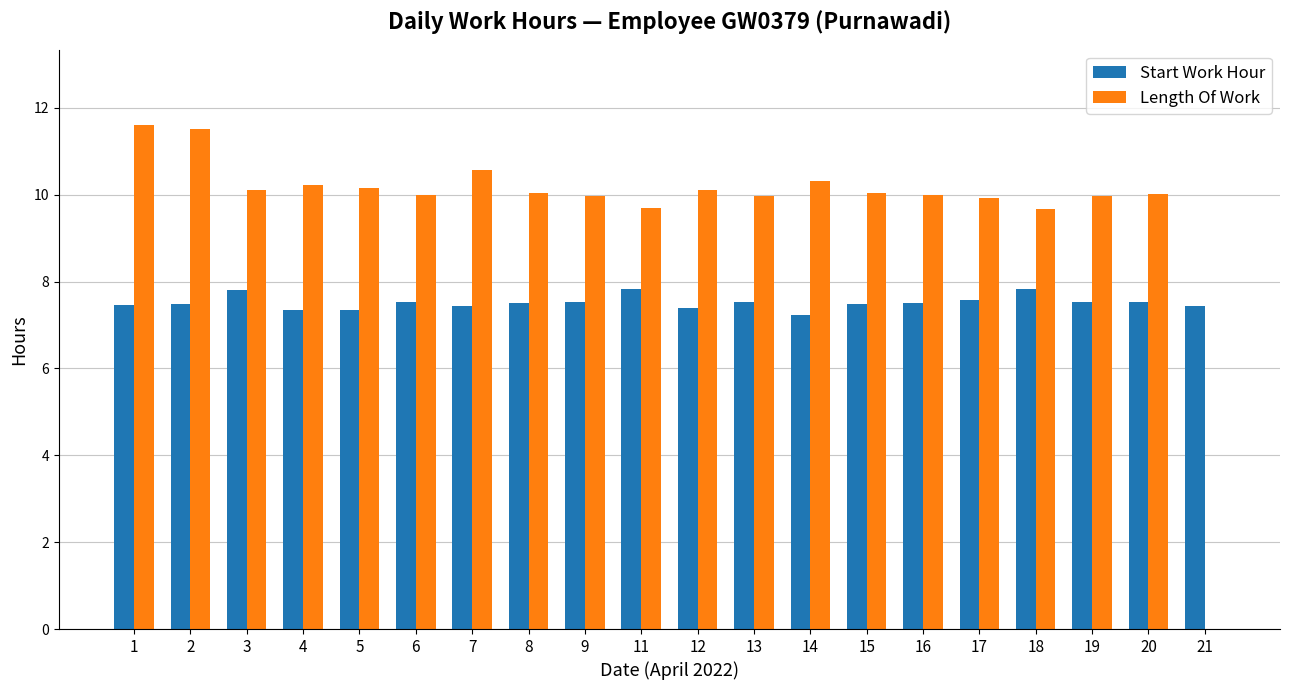

How many Start Work Hour values are between 7 and 8?

20